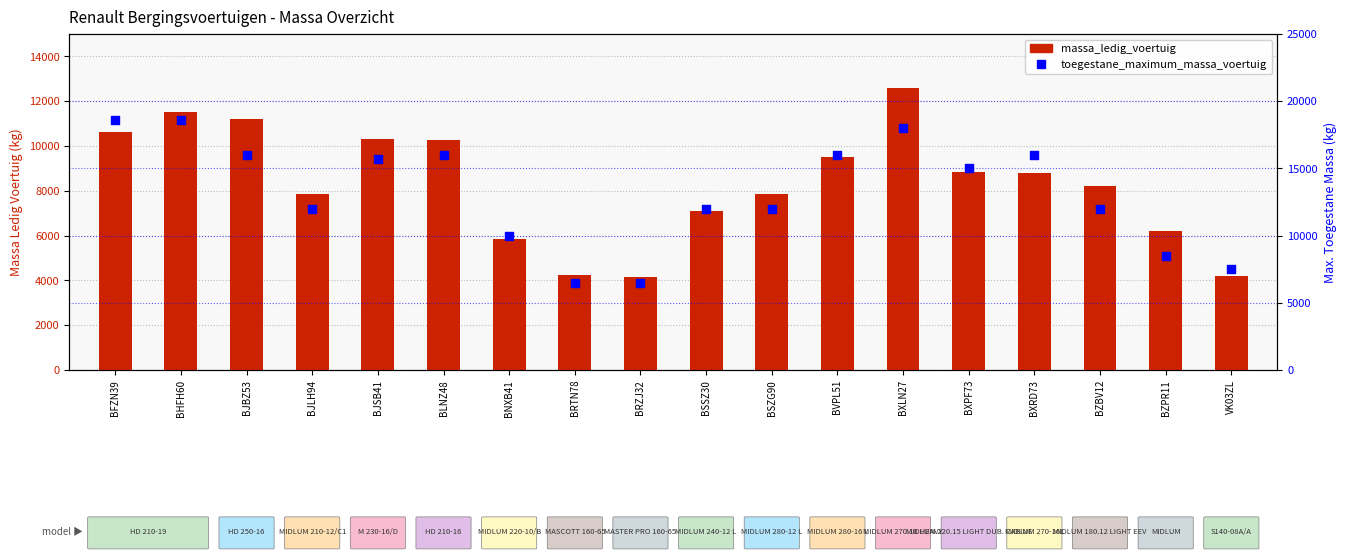

At how many categories does at least one series exceed 7634?

15